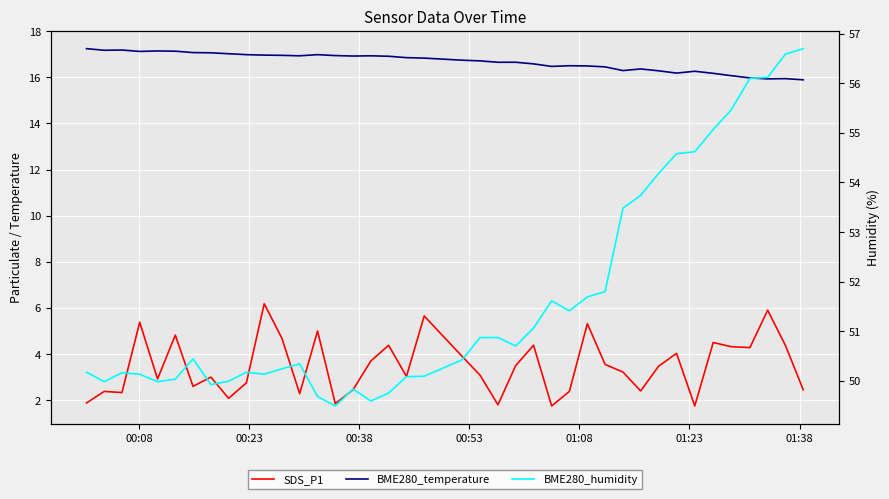

How many lines are shown in the chart?

3